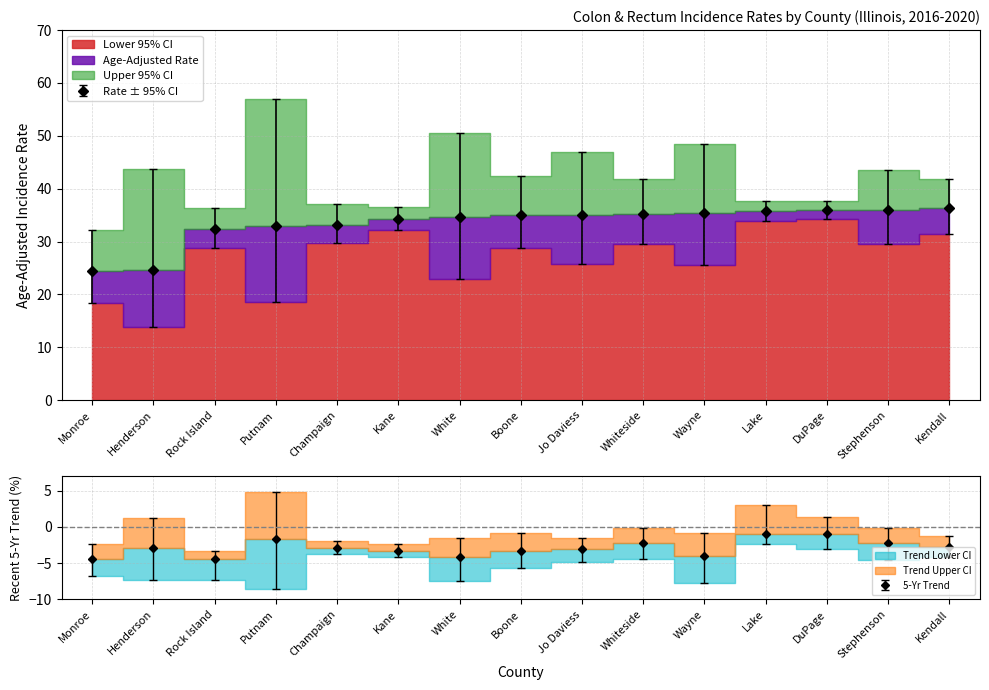

True or false: Lower 95% CI has a value of 49.2 at Boone.

False